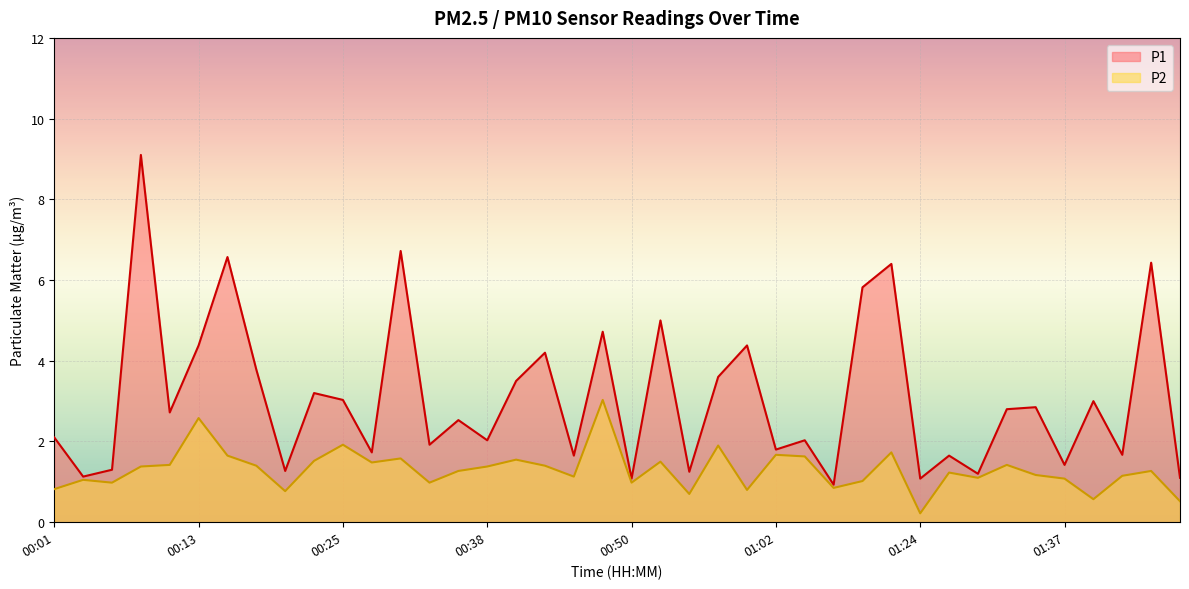

True or false: P1 and P2 cross at least once.

False